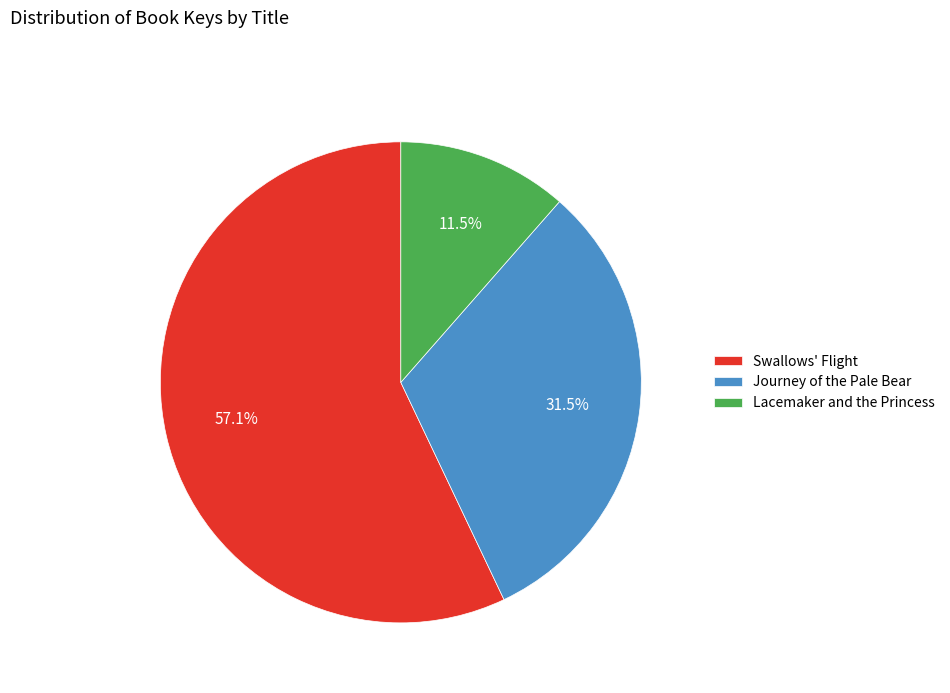

What is the largest slice in the pie chart?

Swallows' Flight